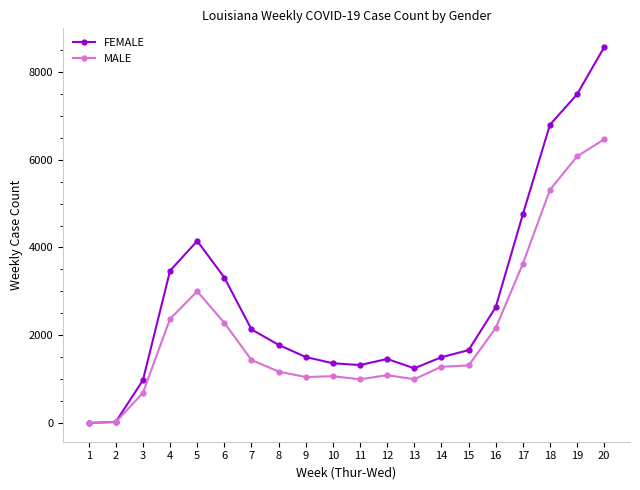

Where does the FEMALE series first go above 1779?

4